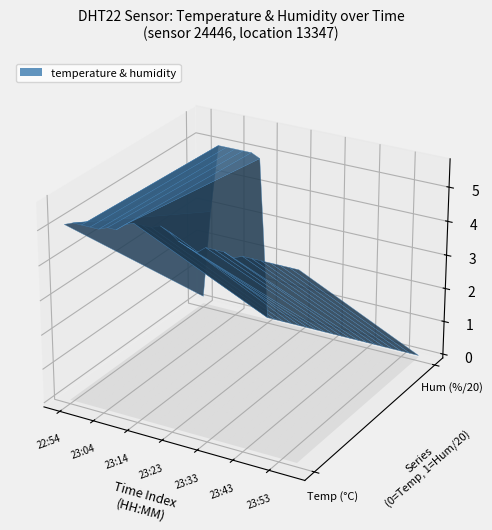

Reading left to right, extract all data points from this chart.

temperature: 5.1	5.2	5.2	5.2	5.2	5.3	5.3	5.5	5.6	5.6	5.6	5.7	5.6	5.4	5.3	5.2	5.4	5.4	5.4	5.3	5.4	5.4	5.4	5.4	5.4	5.4	5.4
humidity: 4.4	58.7	99.9	99.9	99.9	99.9	99.9	97.5	1.0	1.0	1.0	1.0	1.0	1.0	1.0	1.0	1.0	1.0	1.0	1.0	1.0	1.0	1.0	1.0	1.0	1.0	1.0